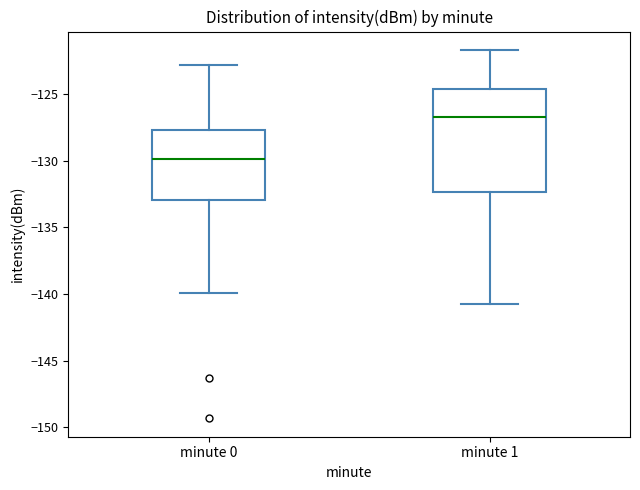

Reading left to right, transcribe this box plot: for each box, give where its median line is, the range the box spans, and where its two whiskers end, as read against the y-axis. The values are not printed on the chart, so give them approximately, as read against the axis.

minute 0: median -130.0, box -133.0 to -127.5, whiskers -140.0 to -123.0
minute 1: median -126.5, box -132.5 to -124.5, whiskers -140.5 to -121.5